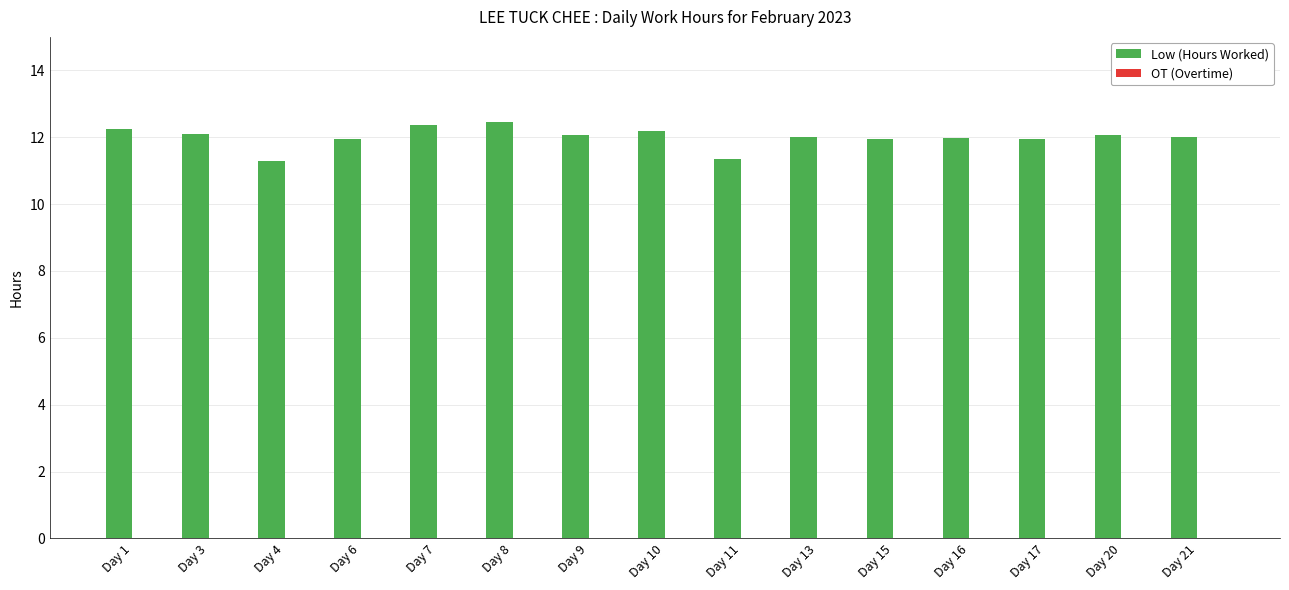

How many bars are there in total?

15